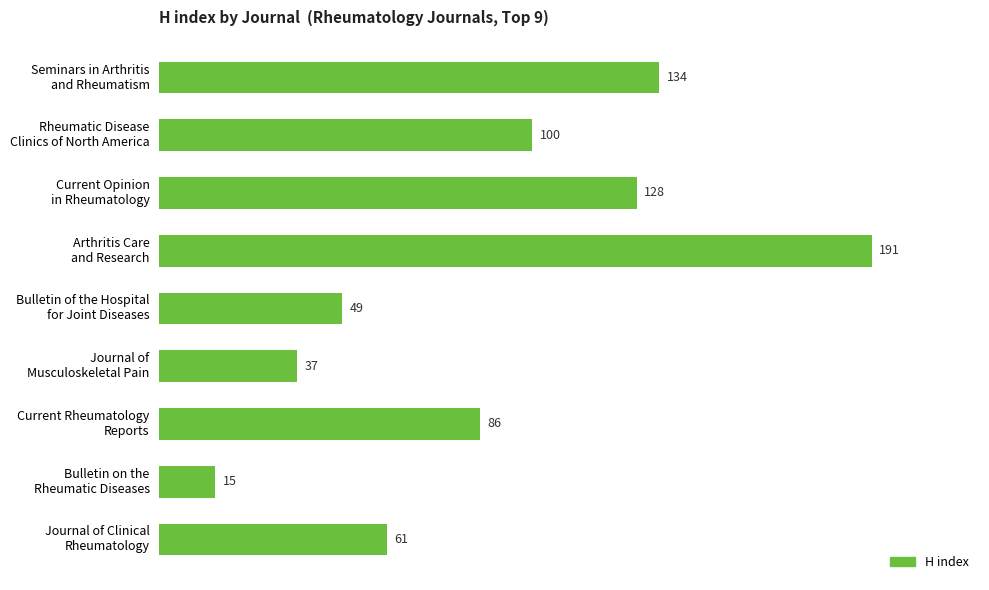

Reading top to bottom, what are all the values shown in this chart?

134	100	128	191	49	37	86	15	61